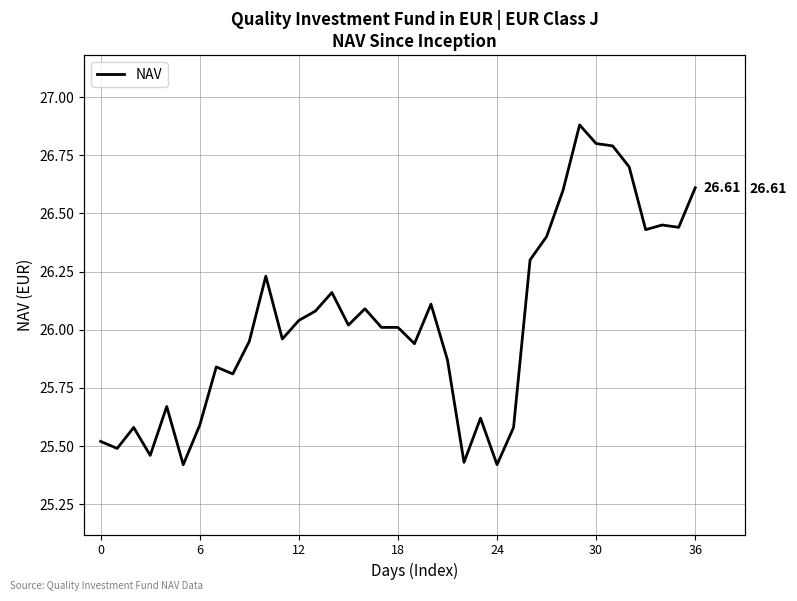

What is the ratio of the value at 34 to the value at 22?

1.0